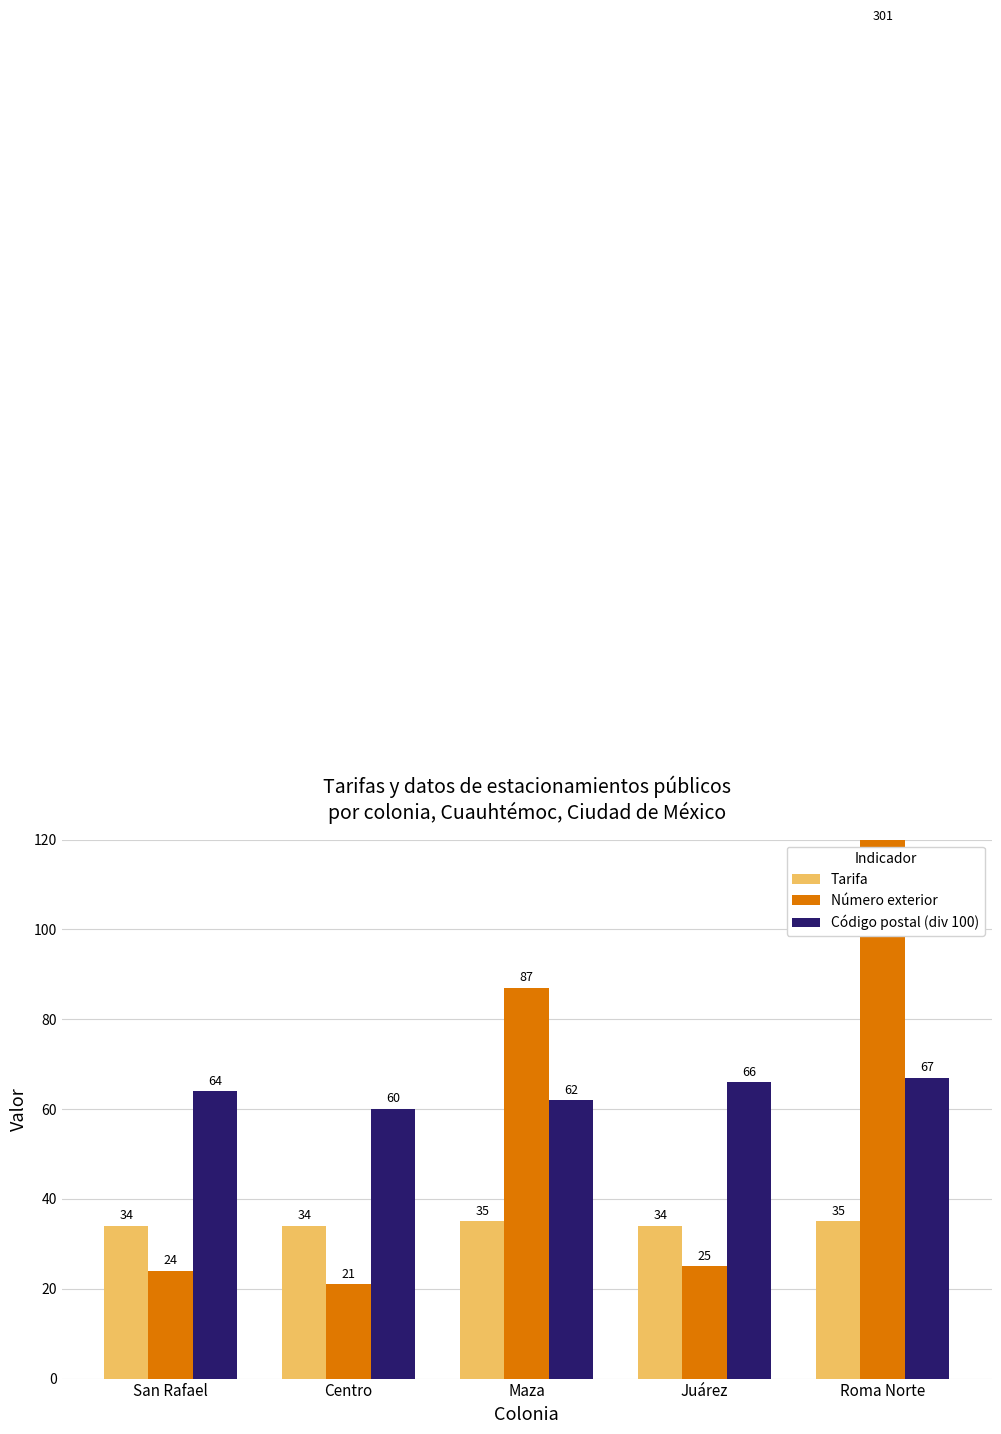

What position from the right is Roma Norte?

1